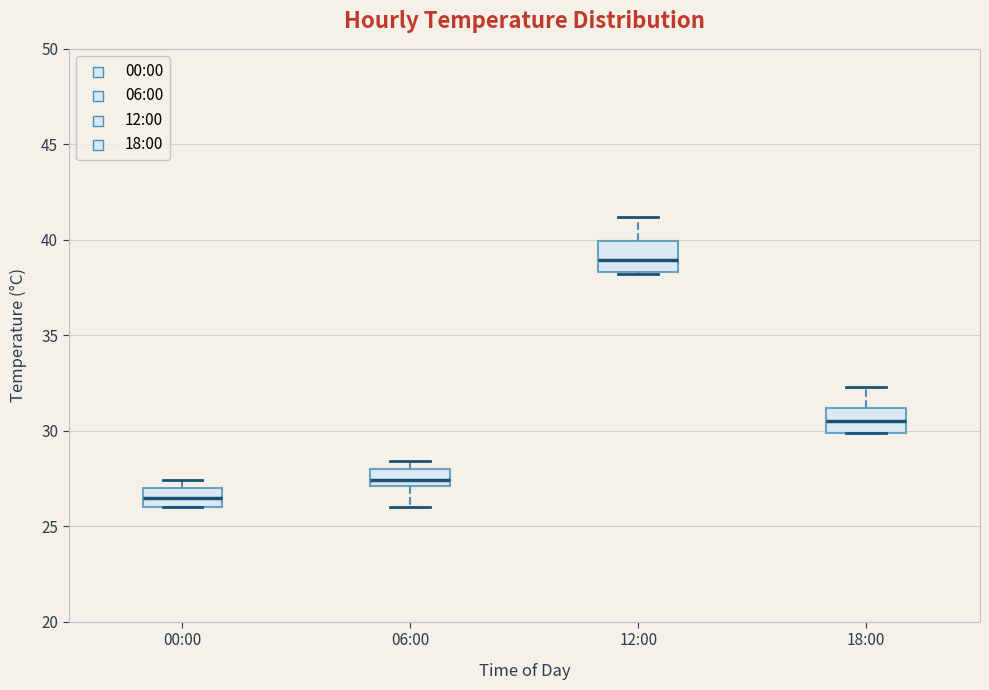

Reading left to right, read every box against the y-axis: the position of its median line, the range the box covers, and the ends of its whiskers. The values are not printed on the chart, so give them approximately, as read against the axis.

00:00: median 26.5, box 26.0 to 27.0, whiskers 26.0 to 27.5
06:00: median 27.5, box 27.0 to 28.0, whiskers 26.0 to 28.5
12:00: median 39.0, box 38.5 to 40.0, whiskers 38.0 to 41.0
18:00: median 30.5, box 30.0 to 31.0, whiskers 30.0 to 32.5